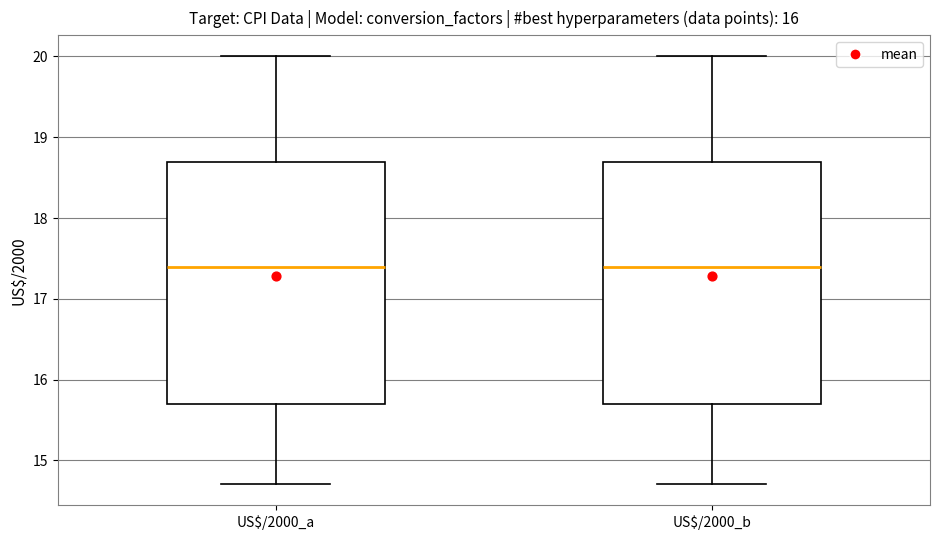

Where does the median line of the box for US$/2000_a sit on the y-axis? The values are not printed on the chart, so give them approximately, as read against the axis.

17.4